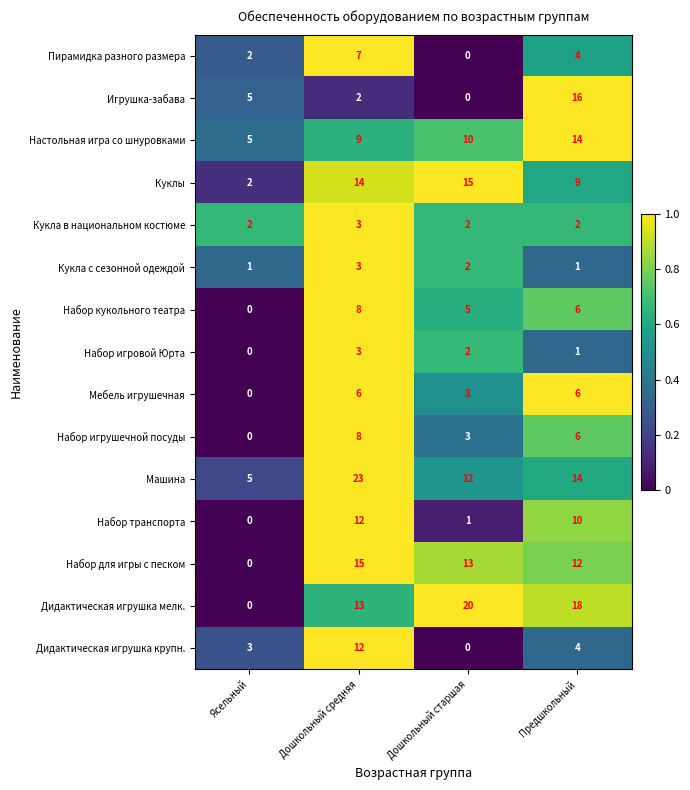

What is the total value across all series at Предшкольный?

123